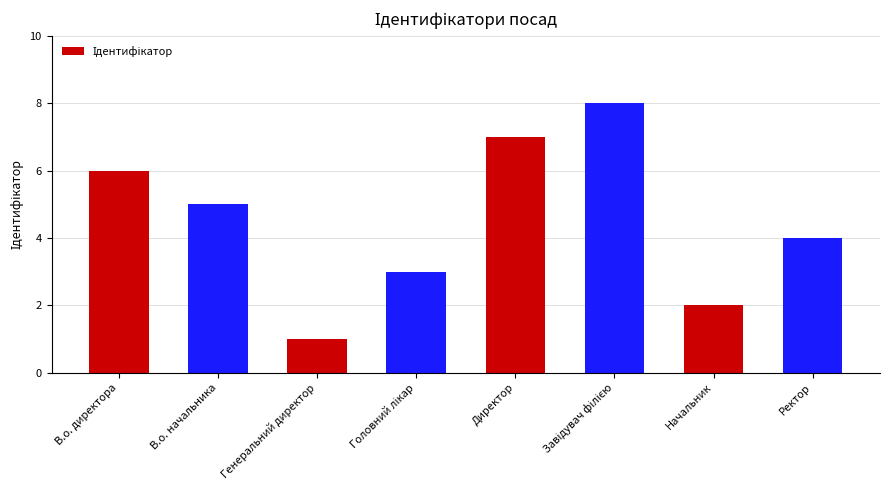

What value does the data have at В.о. начальника?

5